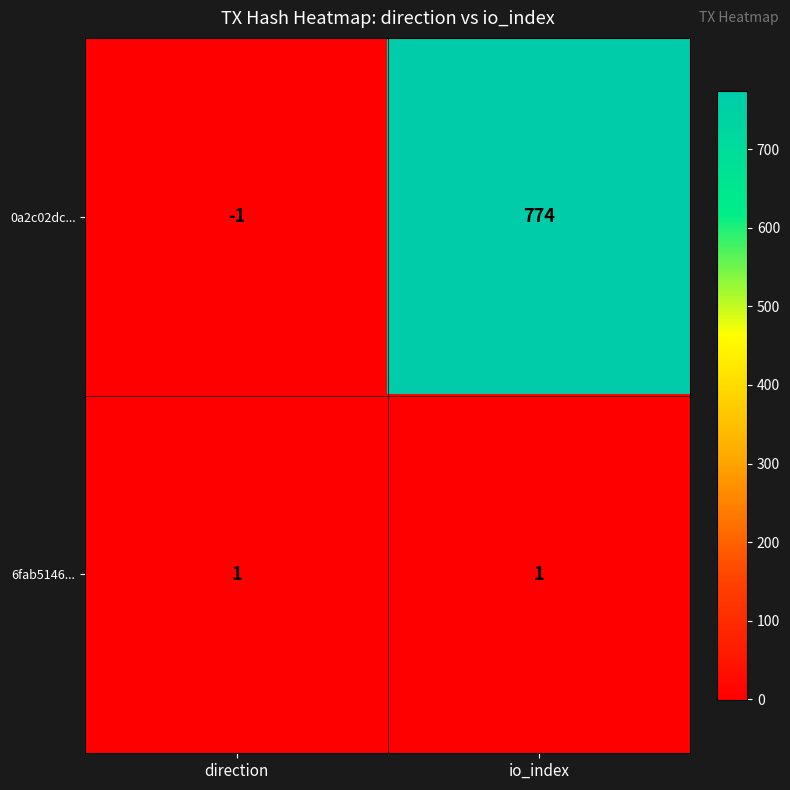

Which series has the largest range (max minus min)?

0a2c02dc...